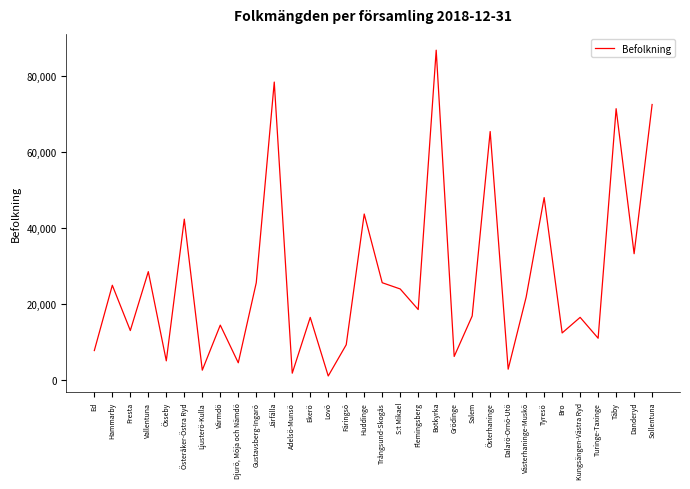

How many interior local peaks (higher than both neighbors) does the data have?

12